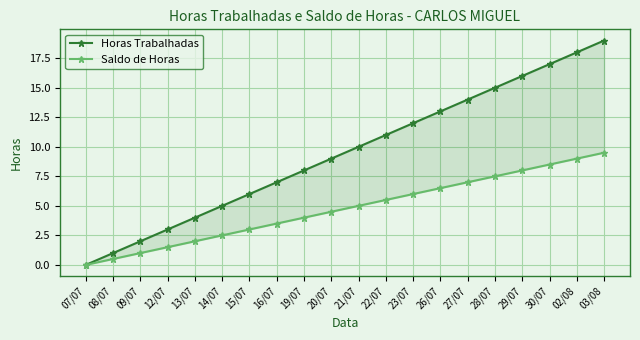

What position from the right is 15/07?

14